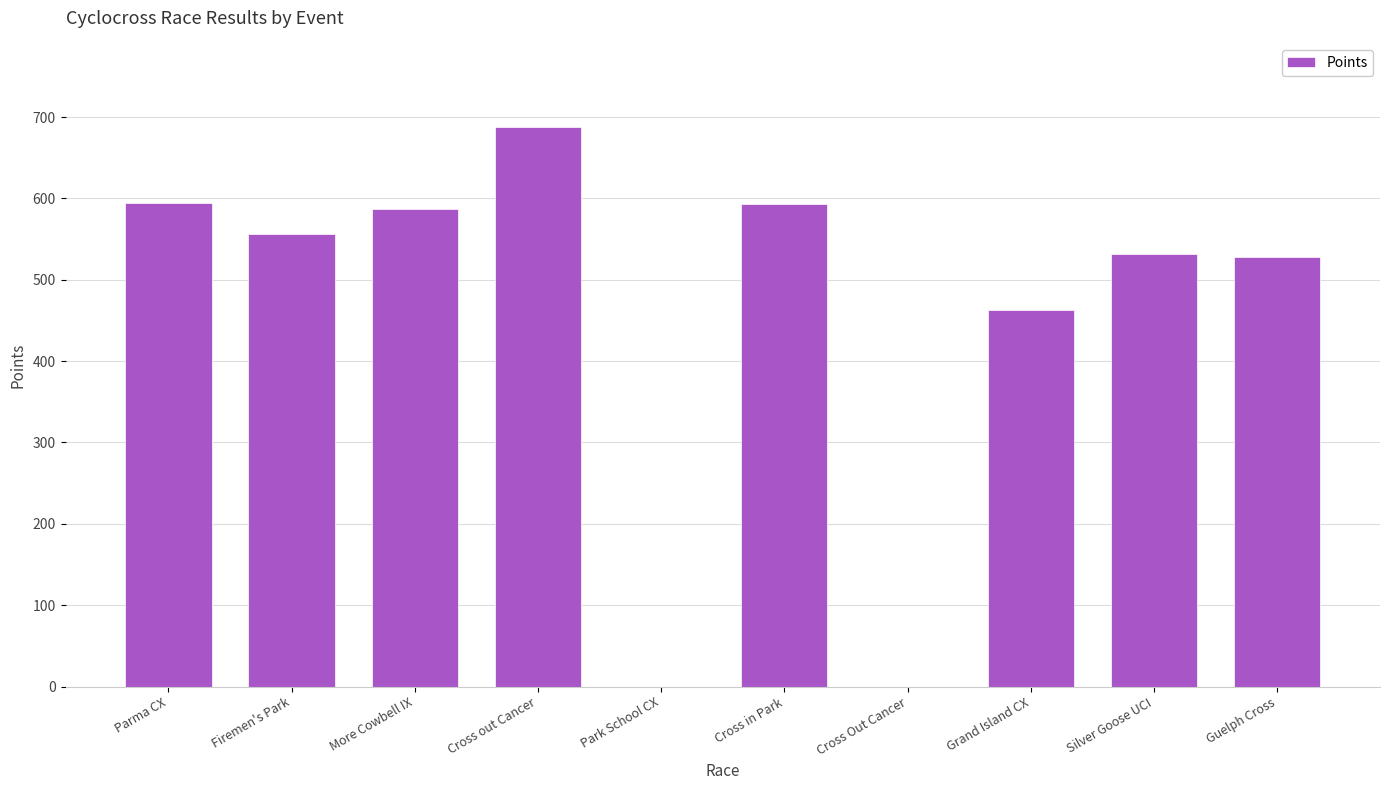

What is the sum of the values at Park School CX and Guelph Cross?

527.9